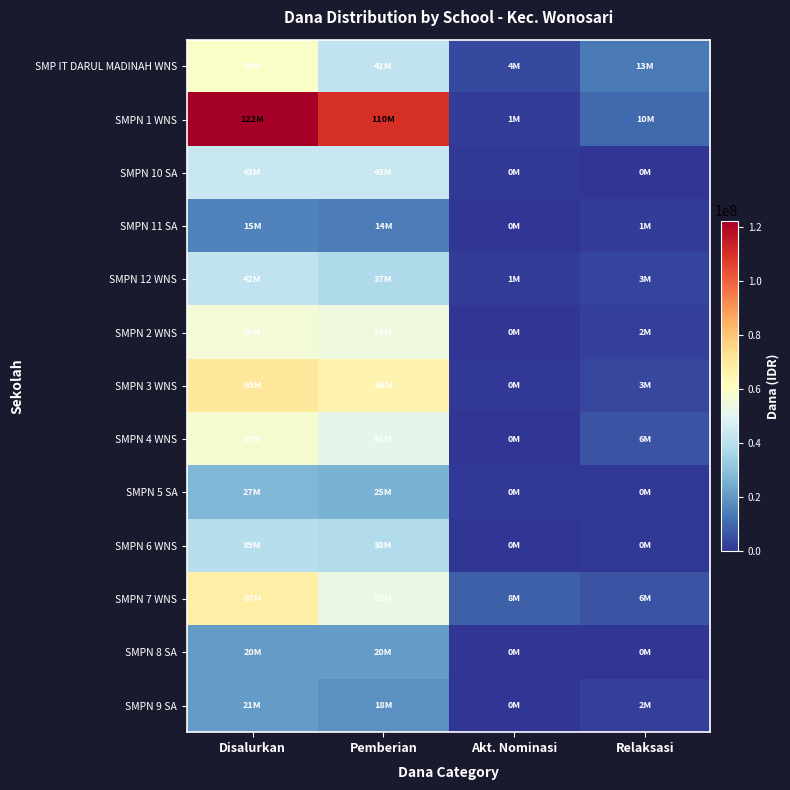

At which category is the sum across all series the highest?

Disalurkan